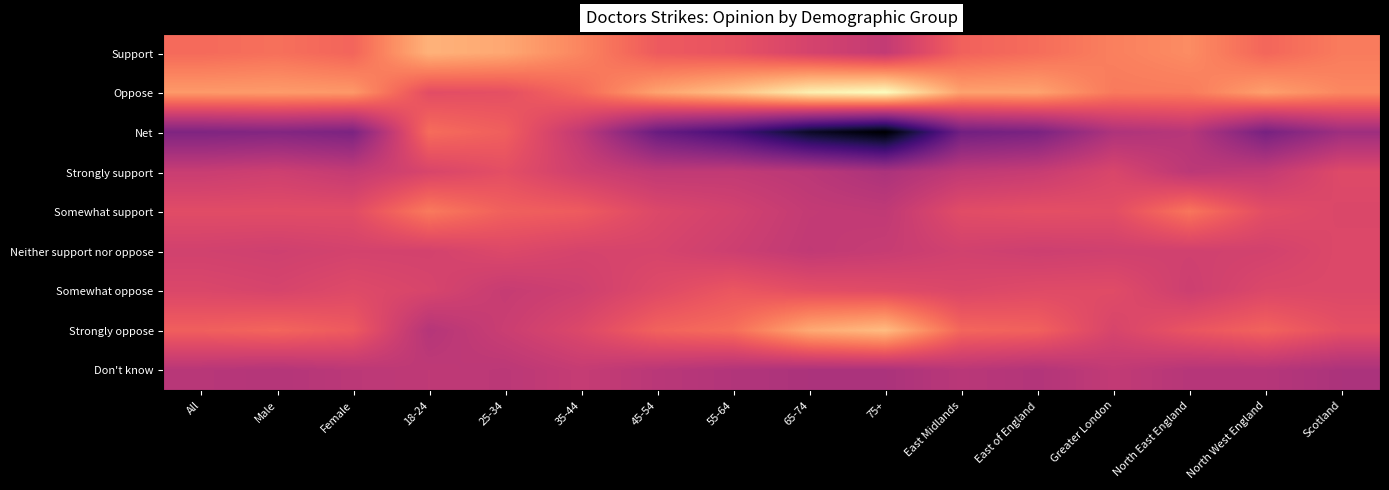

Count the number of data series in this chart.

9